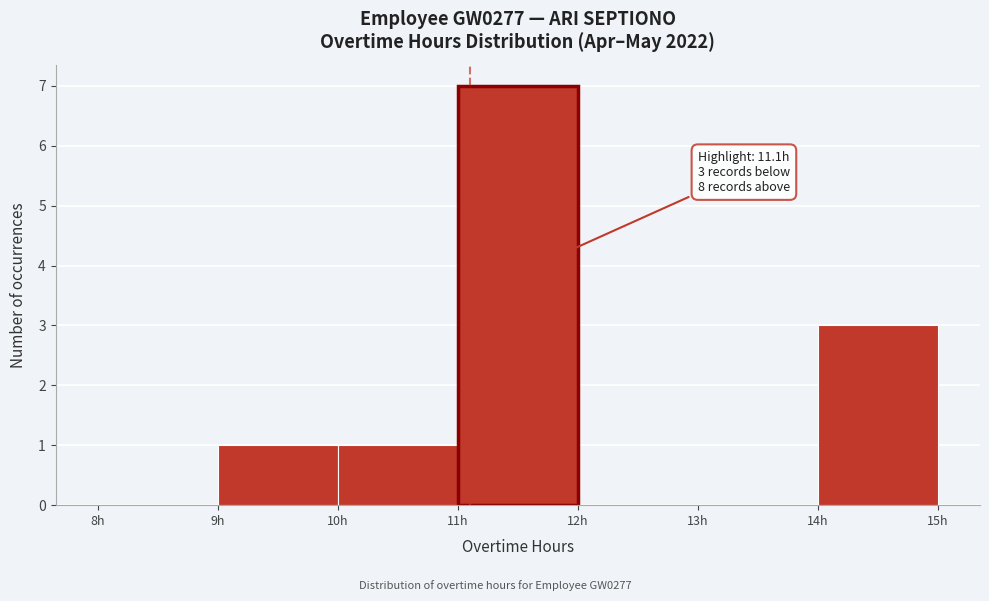

Over which range of the x-axis is the bar tallest?

11 to 12